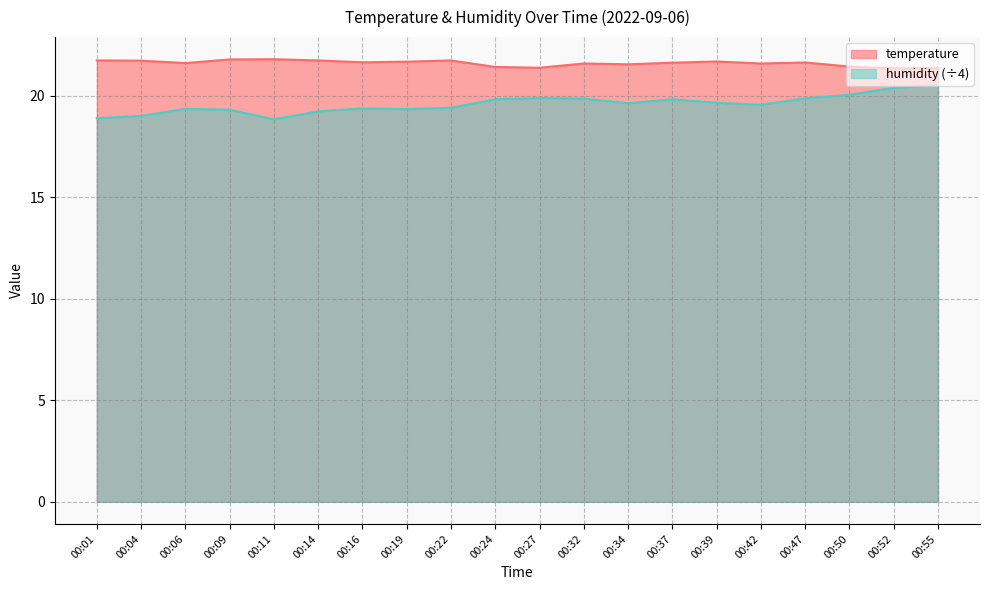

What is the value of the humidity point at the 10th from the left?

19.8